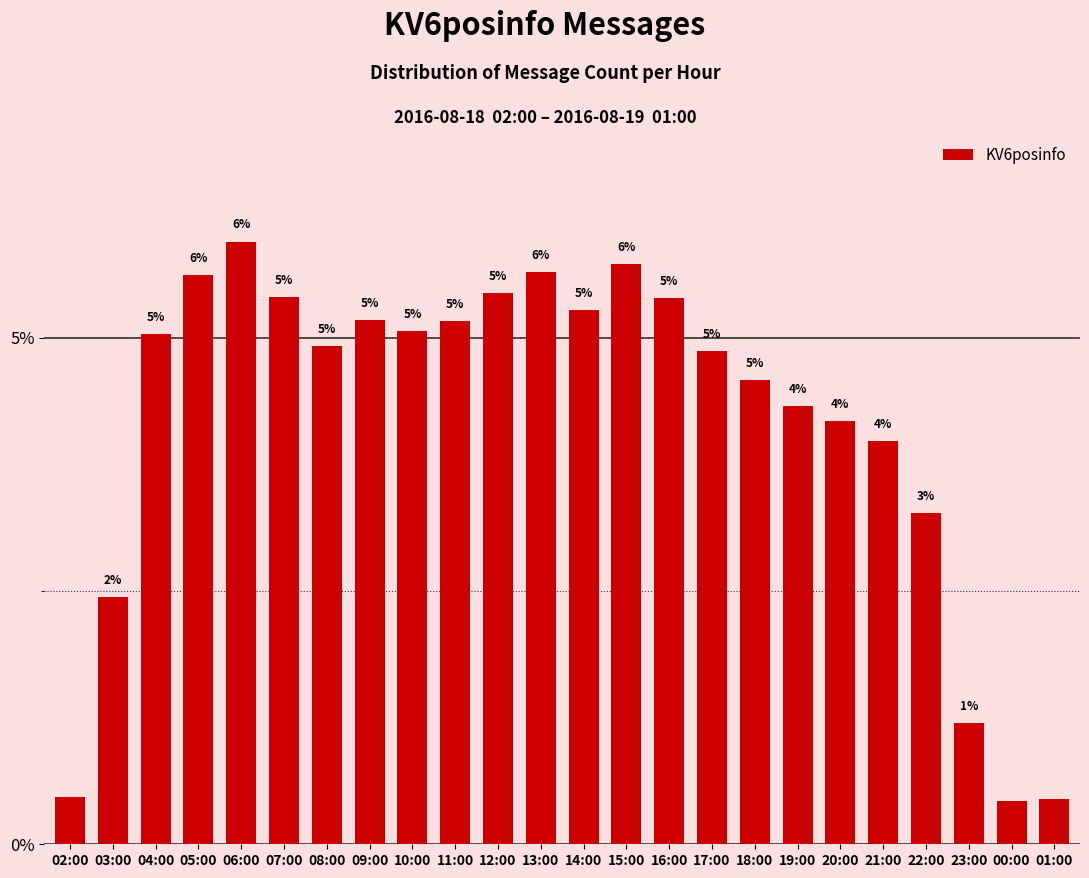

At which label is the value closest to 3?

22:00